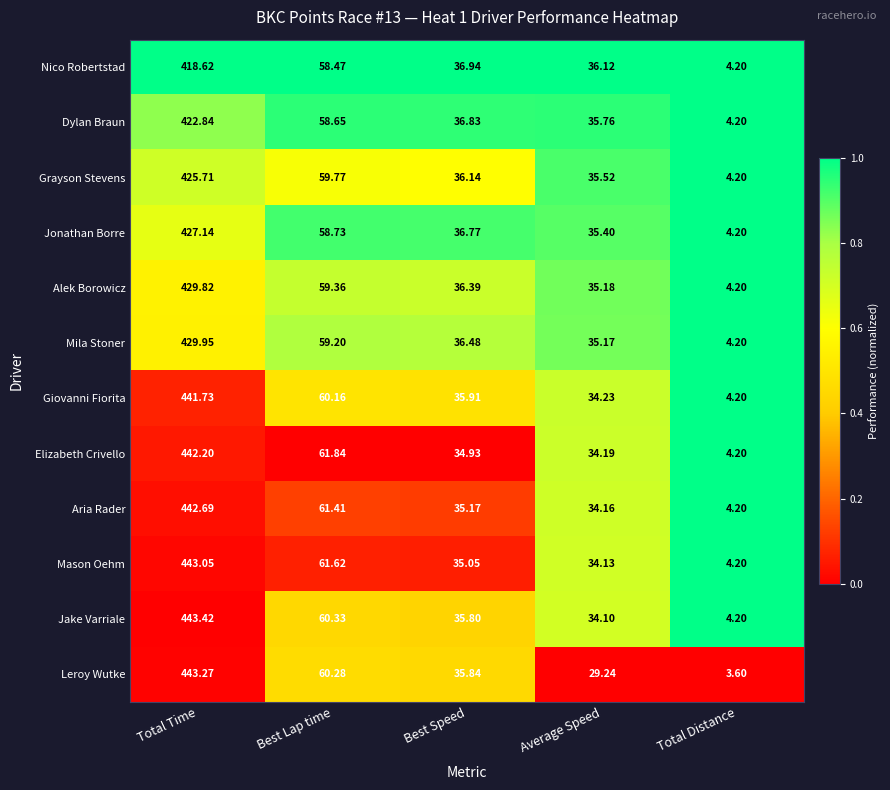

What is the spread (max minus min) of values at Total Time?

24.8